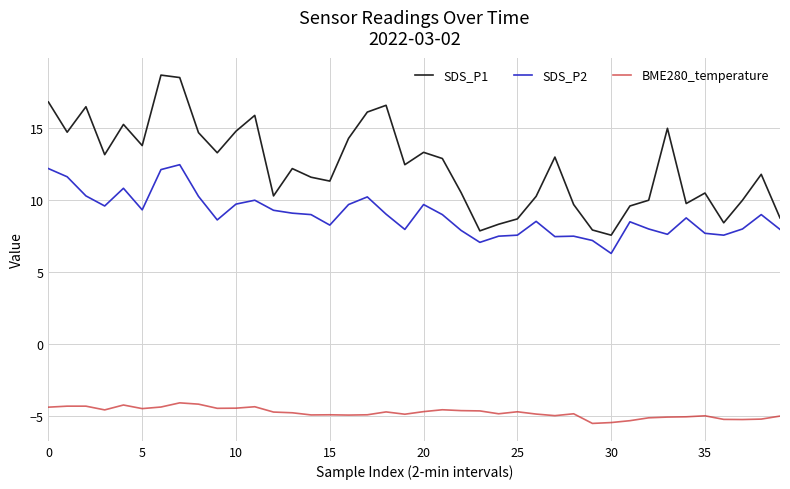

Which series has the widest spread of values?

SDS_P1